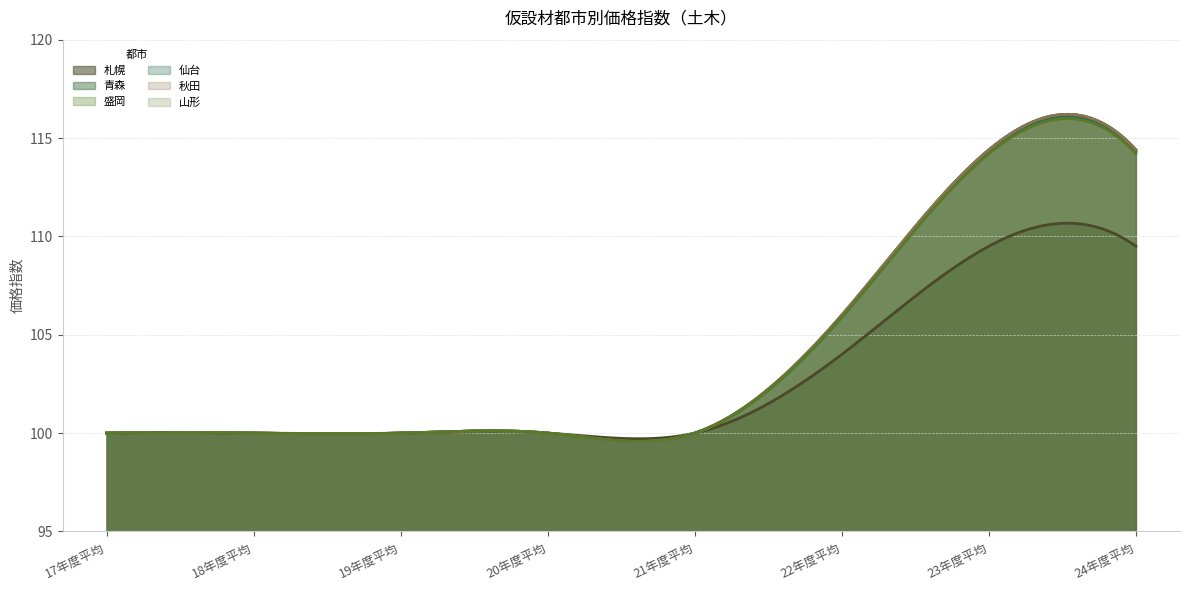

Between 17年度平均 and 20年度平均, which series saw the biggest shift?

札幌